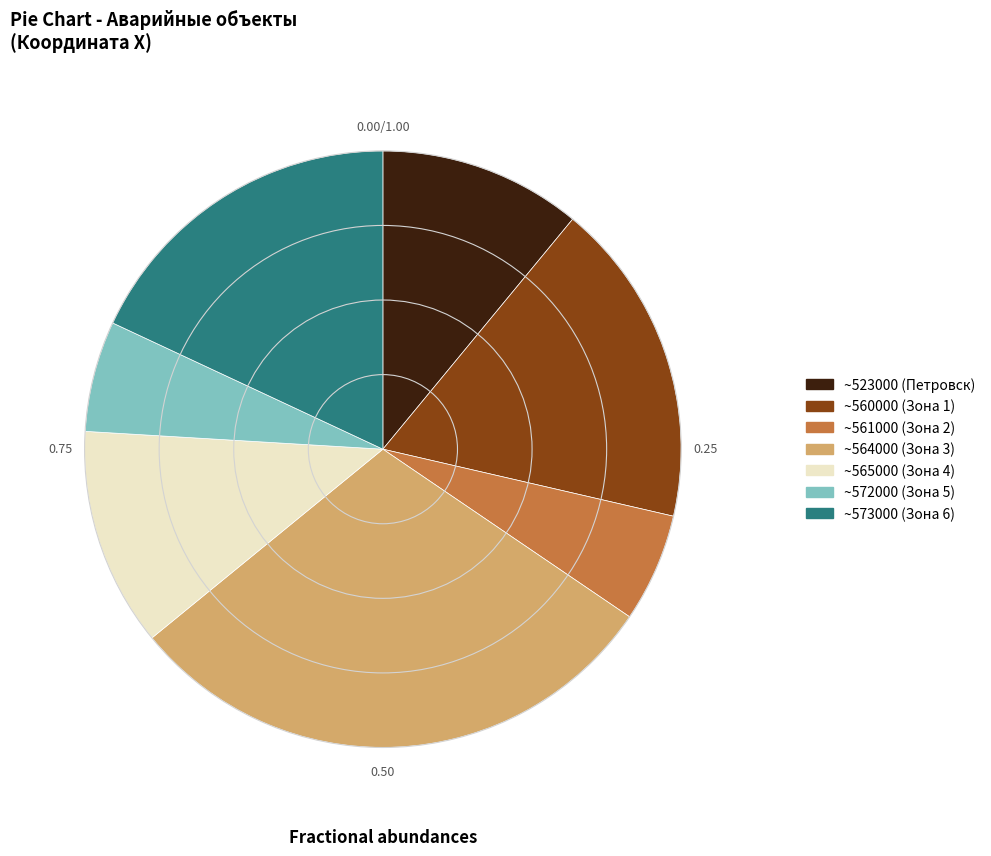

Is the sum of ~560000 (Зона 1) and ~523000 (Петровск) greater than half?

No